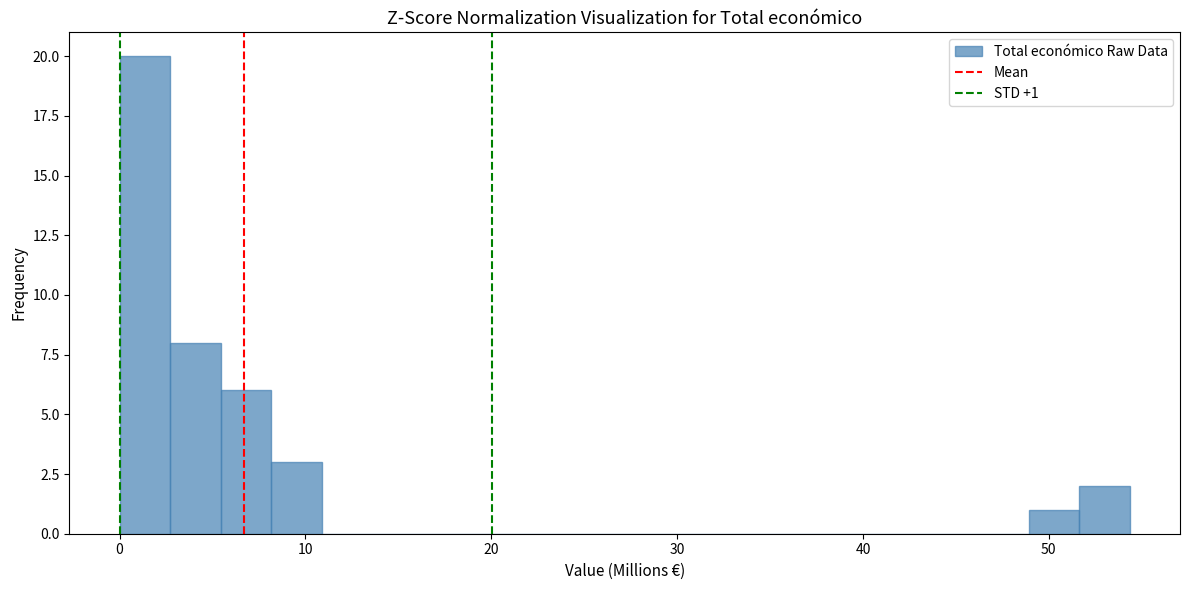

Read against the x-axis, roughly where is the centre of the tallest bar?

1